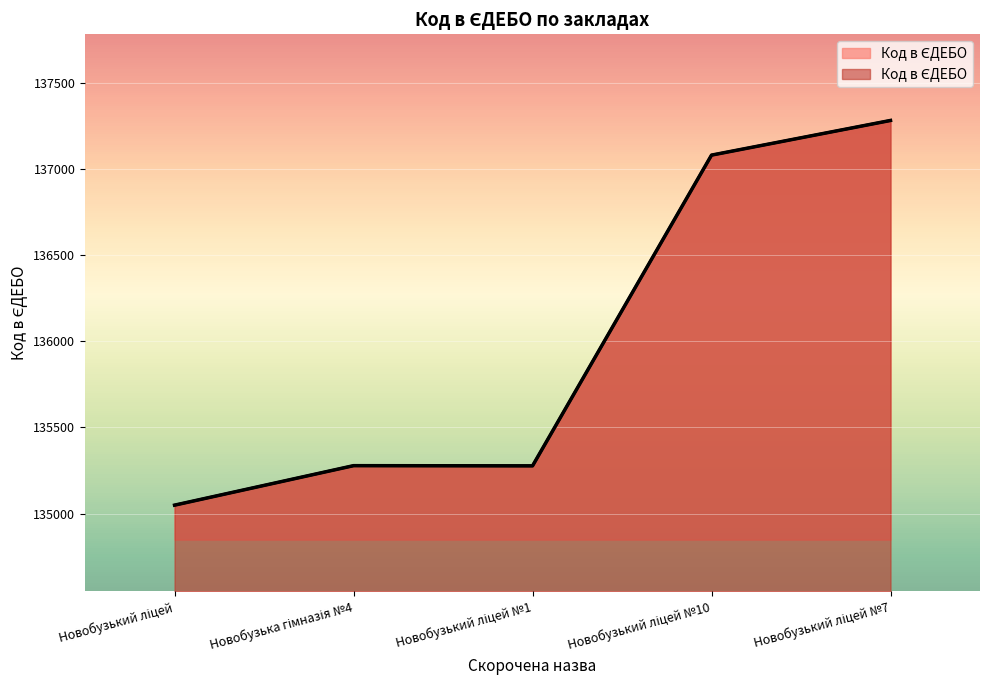

The chart shows a value of 28238 at Новобузька гімназія №4. True or false?

False